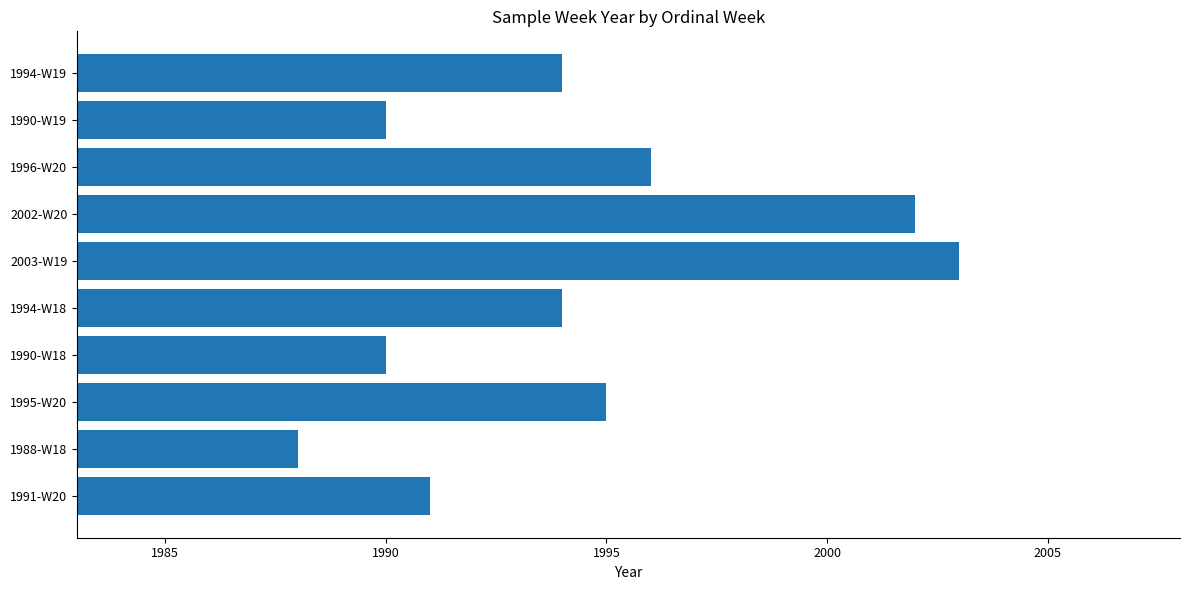

What is the difference between the maximum and minimum values?

15